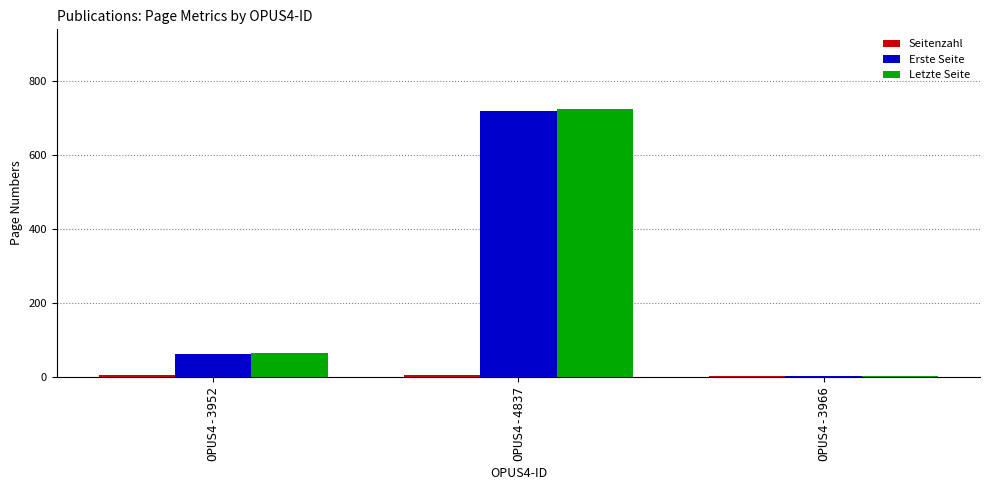

At which label is Letzte Seite closest to 362?

OPUS4-3952